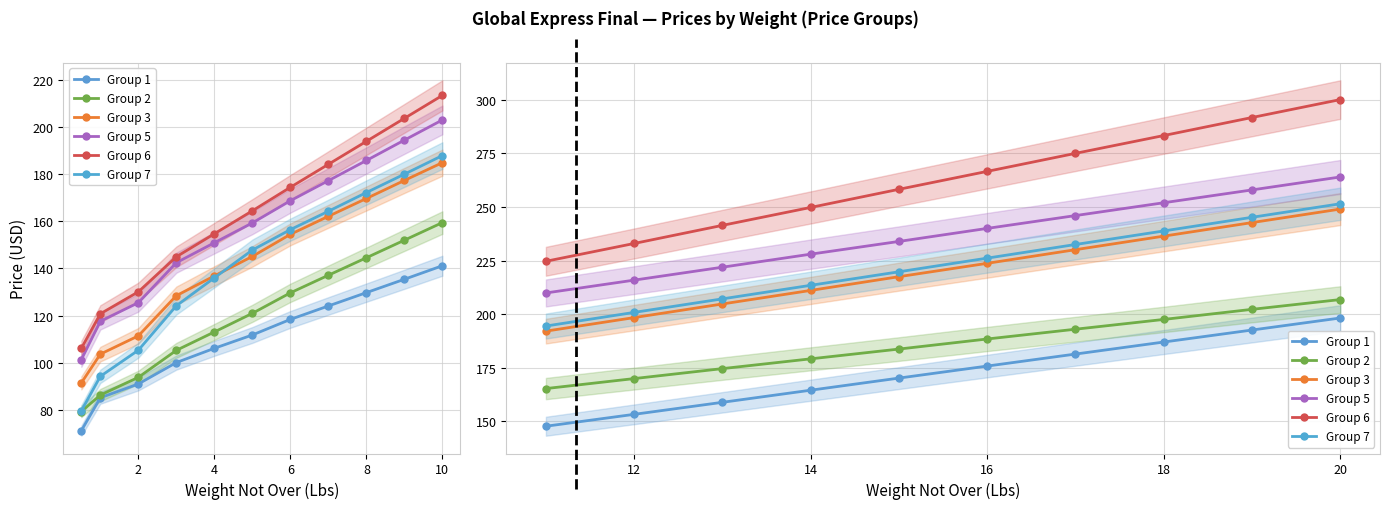

What is the highest value of the Group 3 series?

249.0